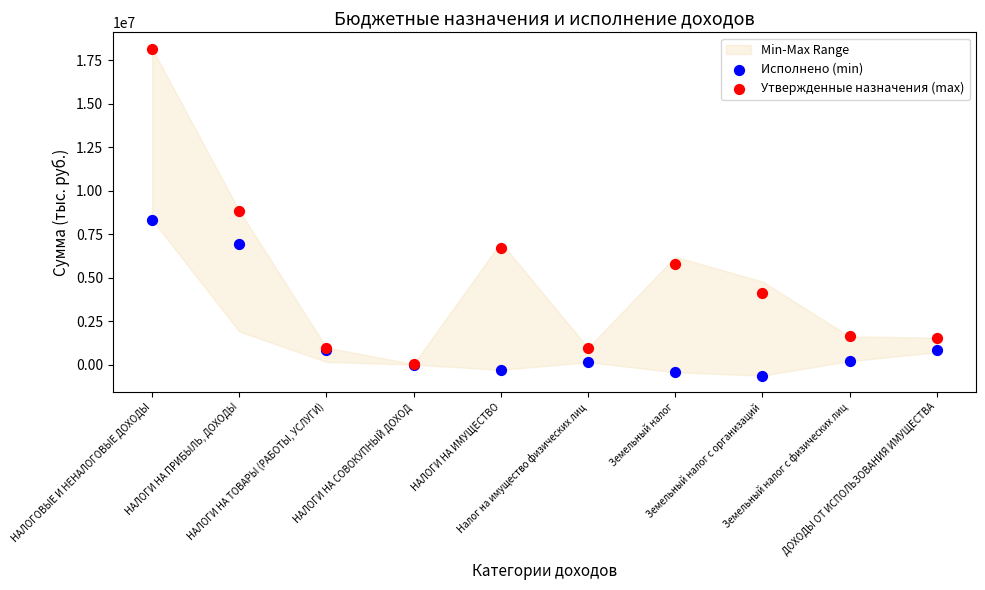

Which series has the widest spread of Y values?

Утвержденные назначения (max)